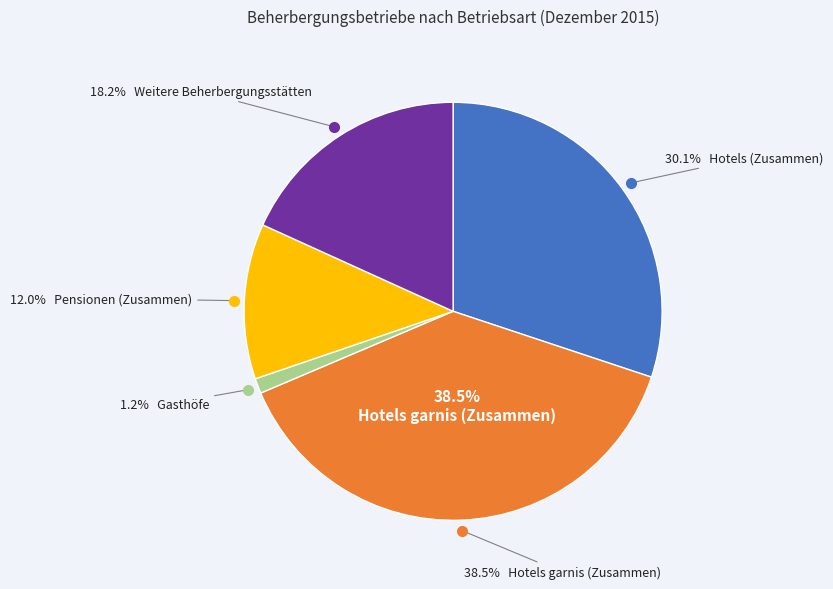

Approximately how many times larger is the value at Gasthöfe compared to Pensionen (Zusammen)?

0.1